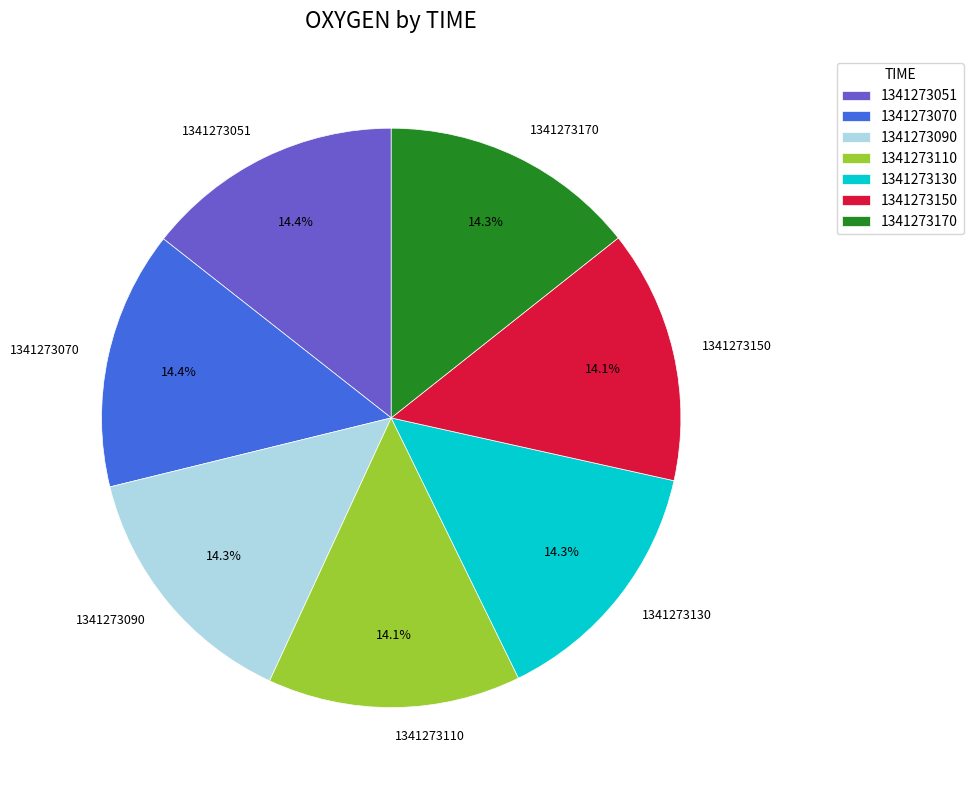

What percentage is the 1341273070 slice, to the nearest percent?

14%